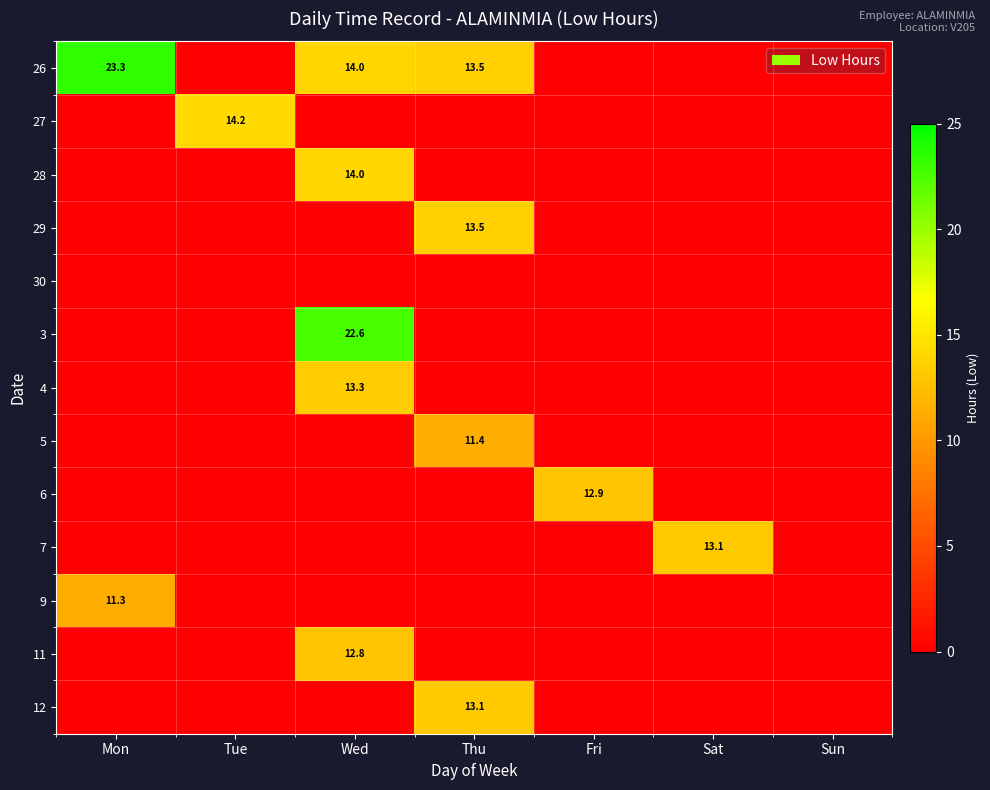

Is it true that 6 equals 5.2 at Fri?

False